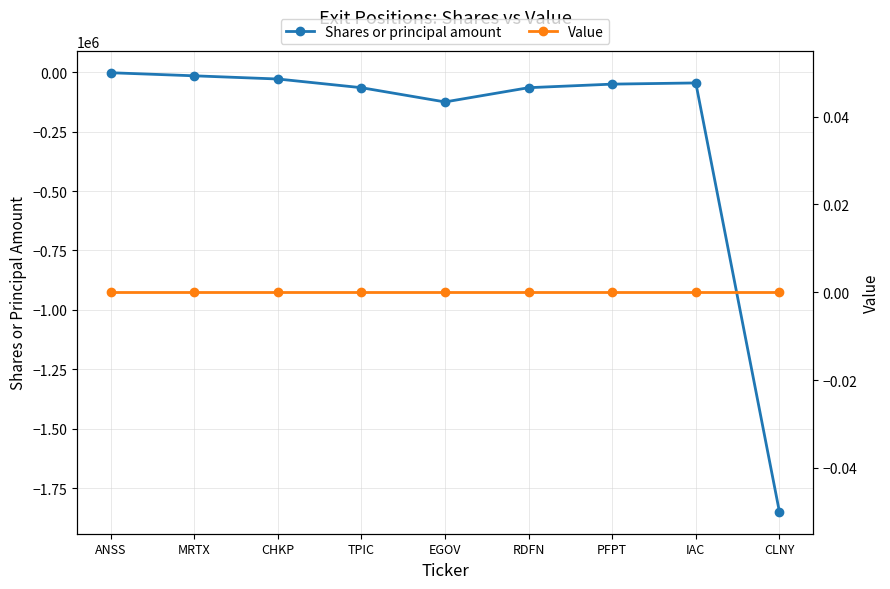

Reading right to left, transcribe all the data shown in this chart.

Shares or principal amount: -1850000	-45000	-50000	-65000	-125000	-65000	-28422	-15000	-2032
Value: 0	0	0	0	0	0	0	0	0